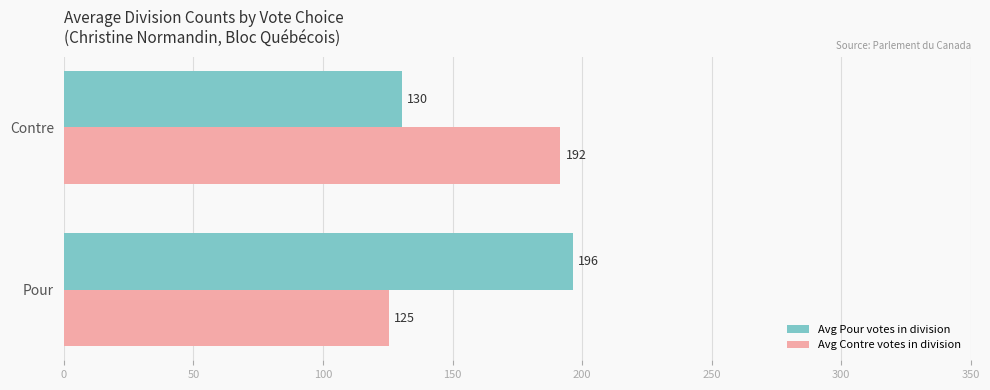

What is the difference between the maximum and minimum values in the Avg Pour votes in division series?

66.0